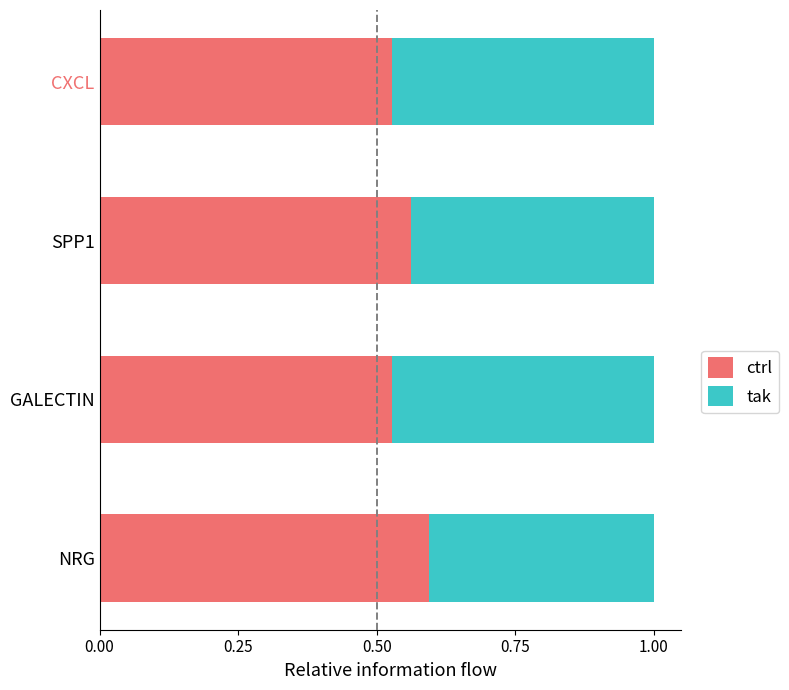

What is the total value across all series at SPP1?

1.0